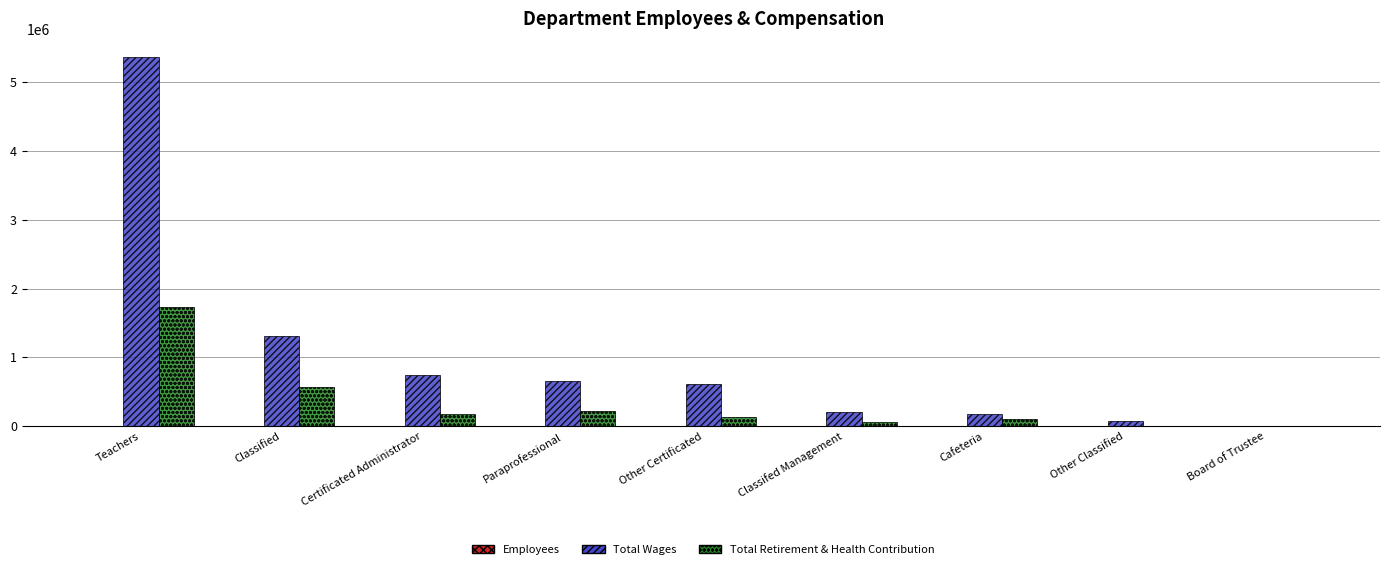

Which series has the largest total across all categories?

Total Wages